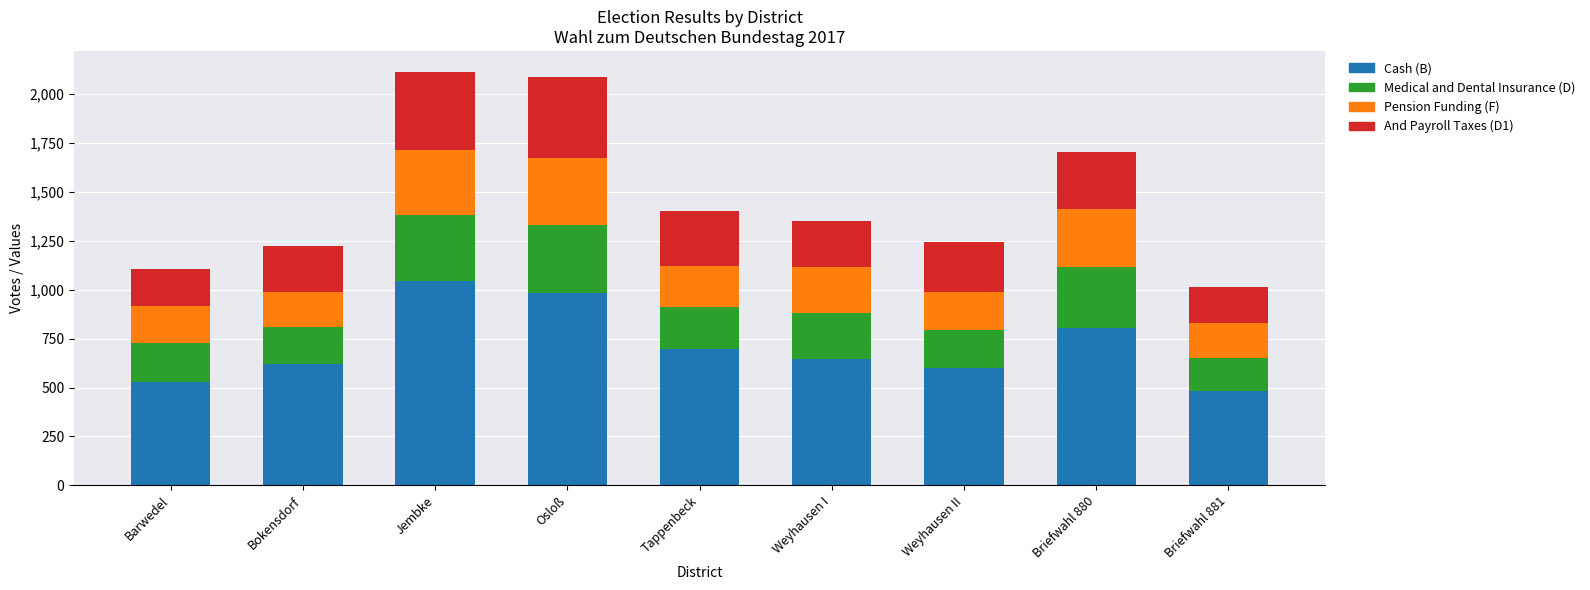

What is the total value across all series at Briefwahl 880?

1706